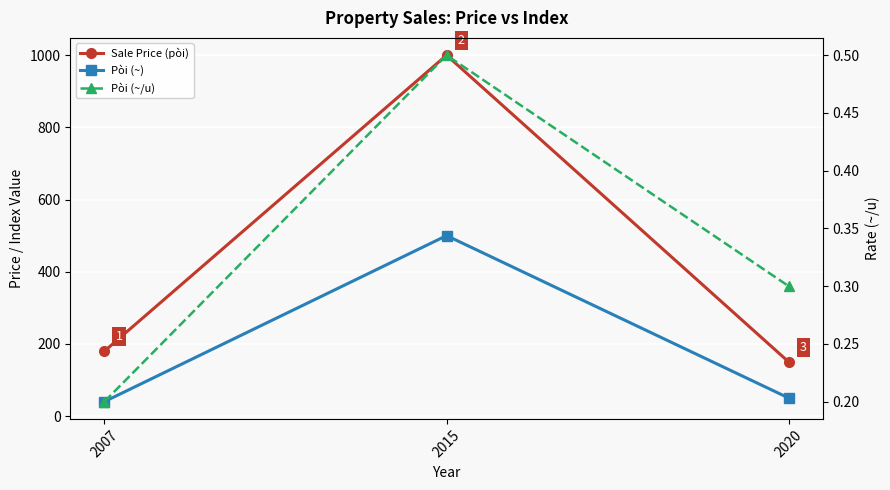

Reading right to left, extract all data points from this chart.

Sale Price (pòi): 2020=150.0	2015=1000.0	2007=180.0
Pòi (~): 2020=50.0	2015=500.0	2007=40.0
Pòi (~/u): 2020=0.3	2015=0.5	2007=0.2